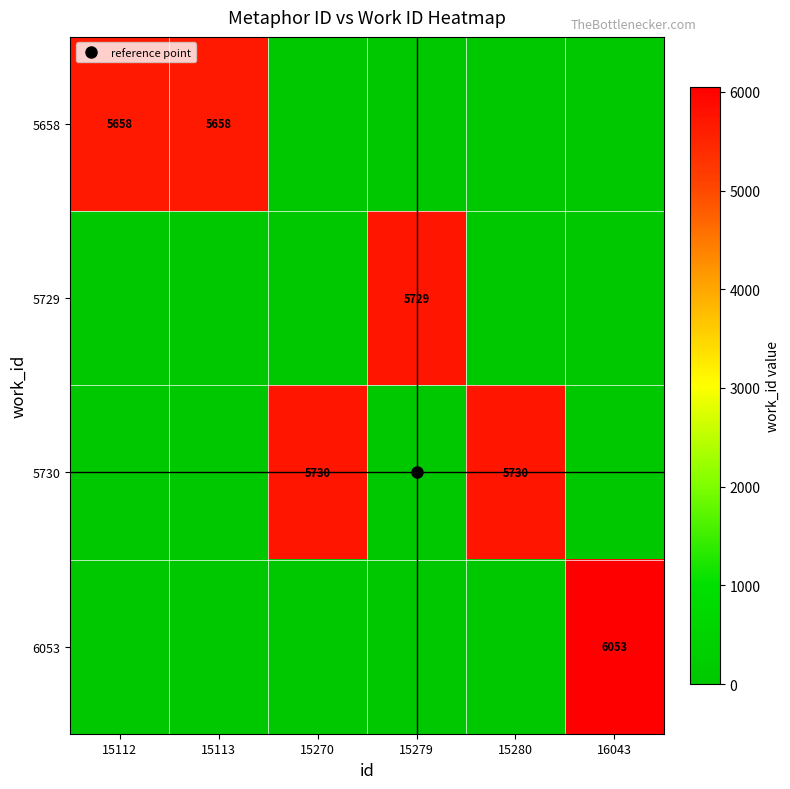

True or false: 6053 has a value of 0 at 15279.

True